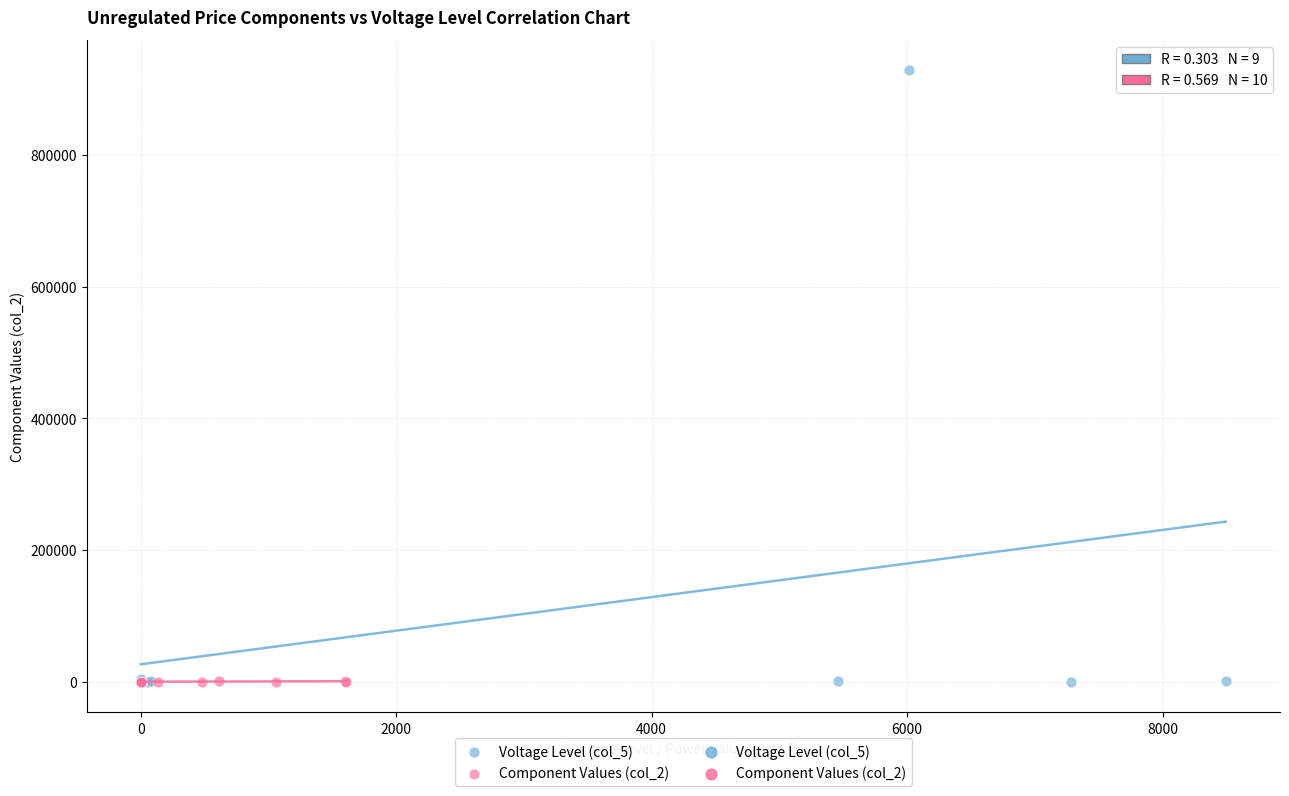

Which series contains the highest Y value?

Voltage Level (col_5)